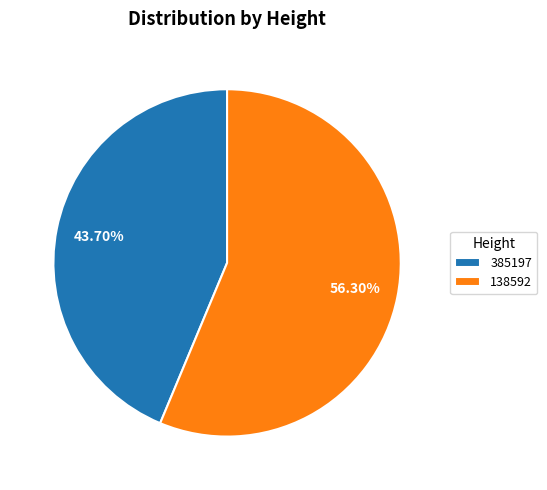

Which category has the smallest portion of the pie?

385197